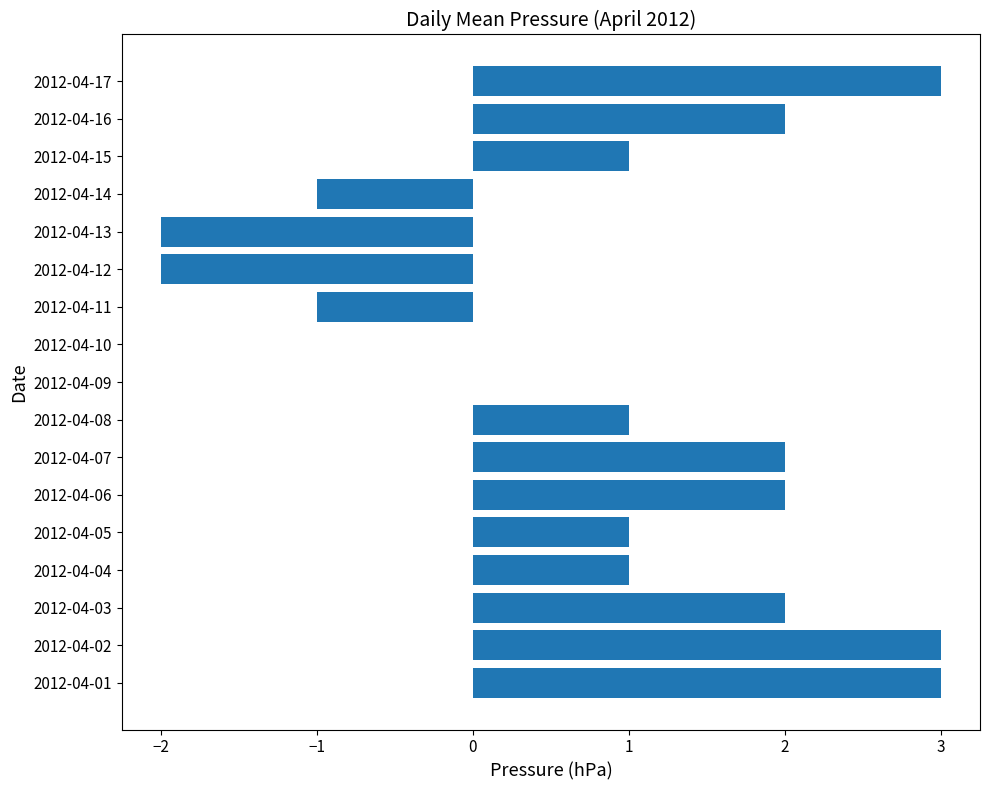

What is the sum of all values?

15